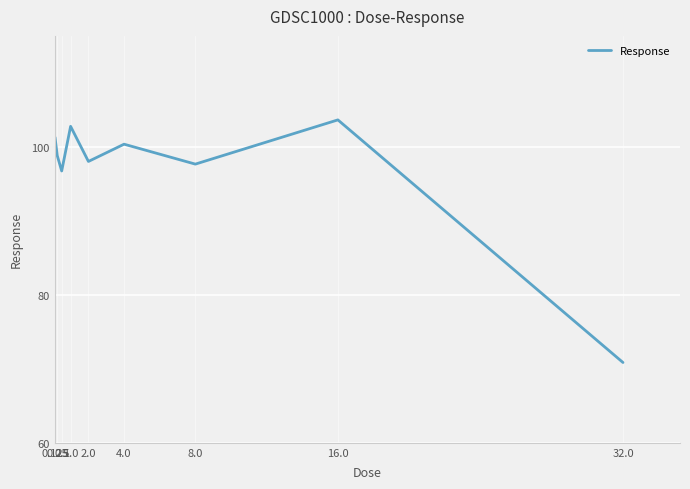

Does the chart have visible grid lines?

Yes